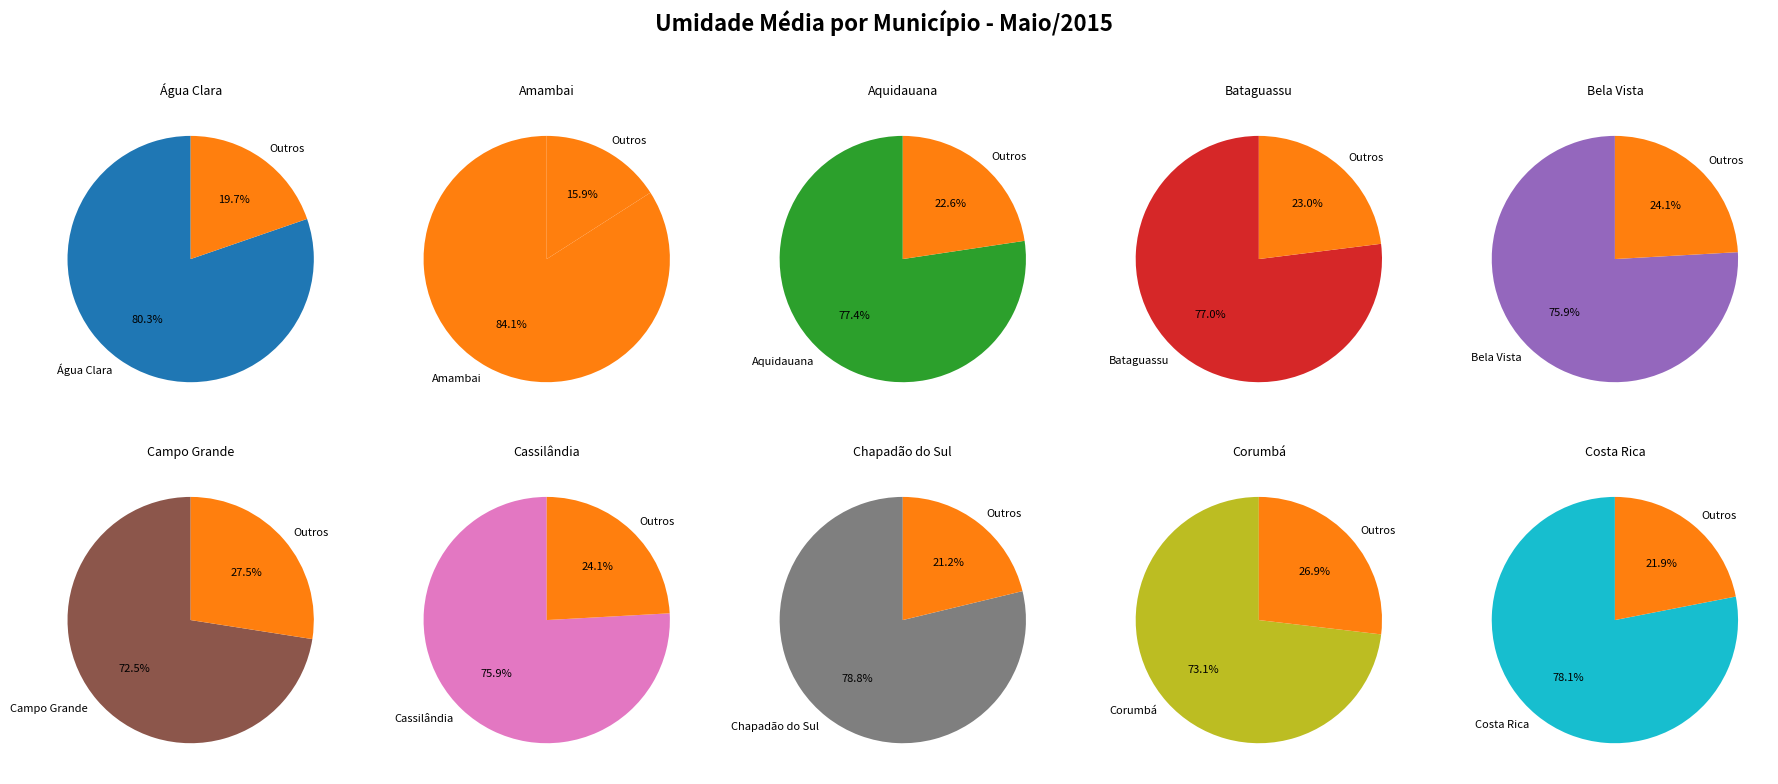

How many segments does this pie chart have?

10